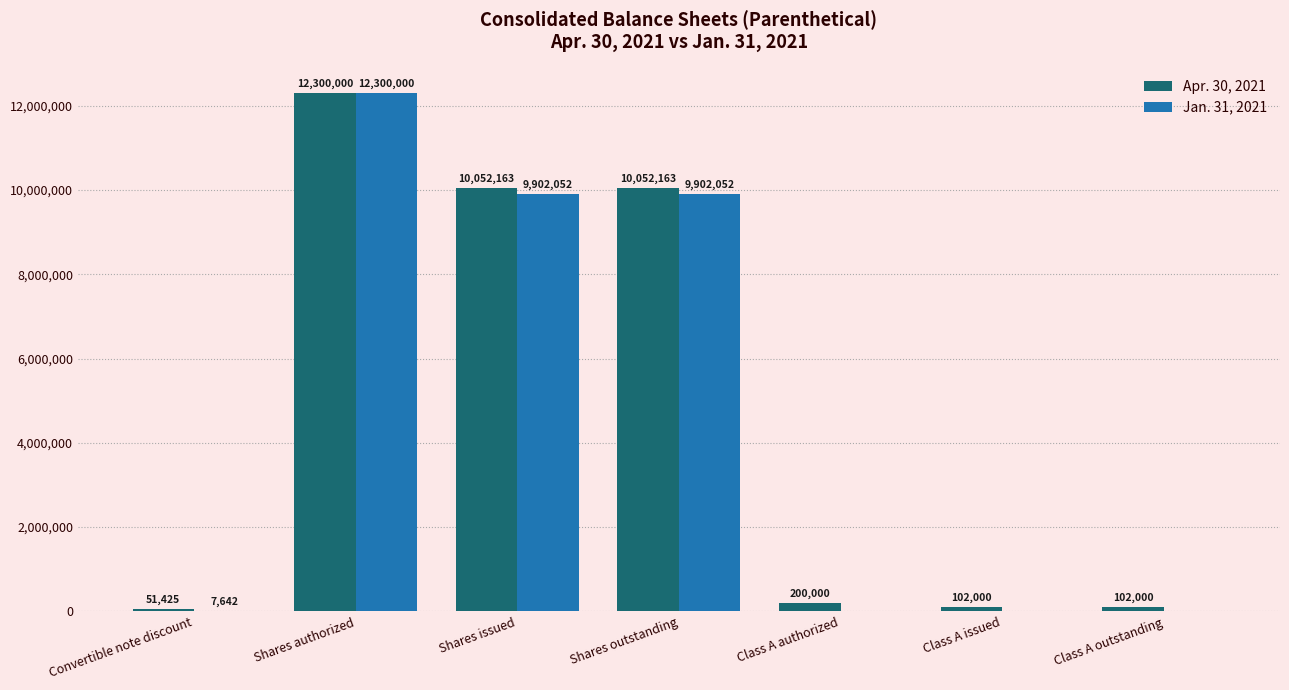

What is the sum of the Jan. 31, 2021 values at Shares outstanding and Class A authorized?

9902052